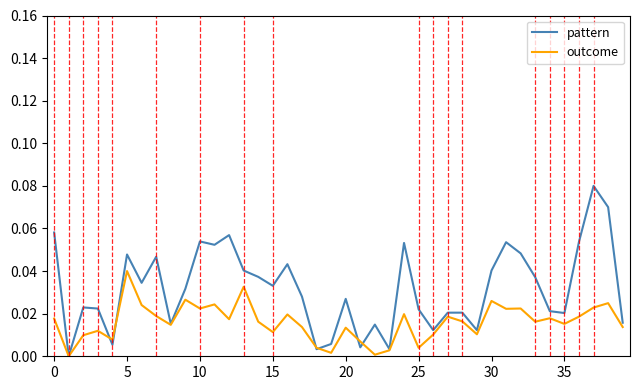

Which series has the widest spread of values?

pattern